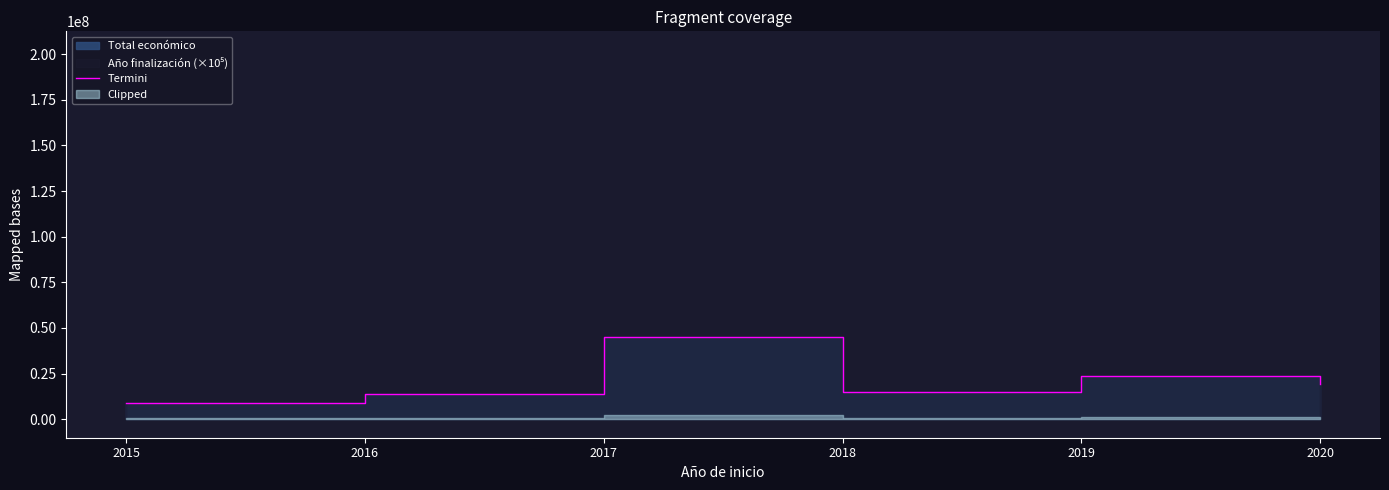

The chart shows a value of 5449449 at 2016. True or false?

False